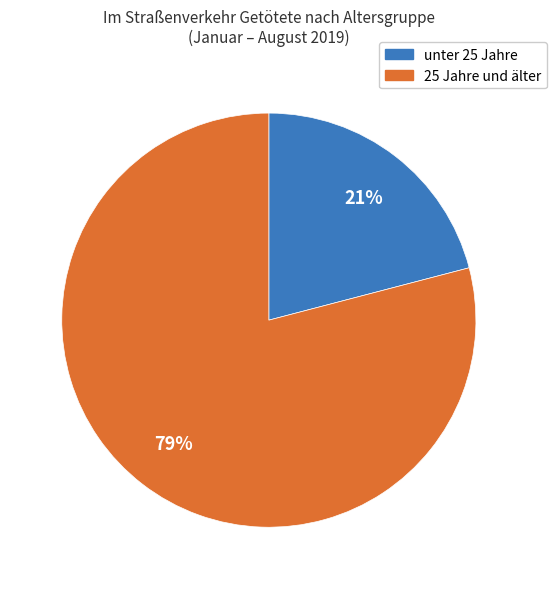

Does any single category account for the majority?

Yes